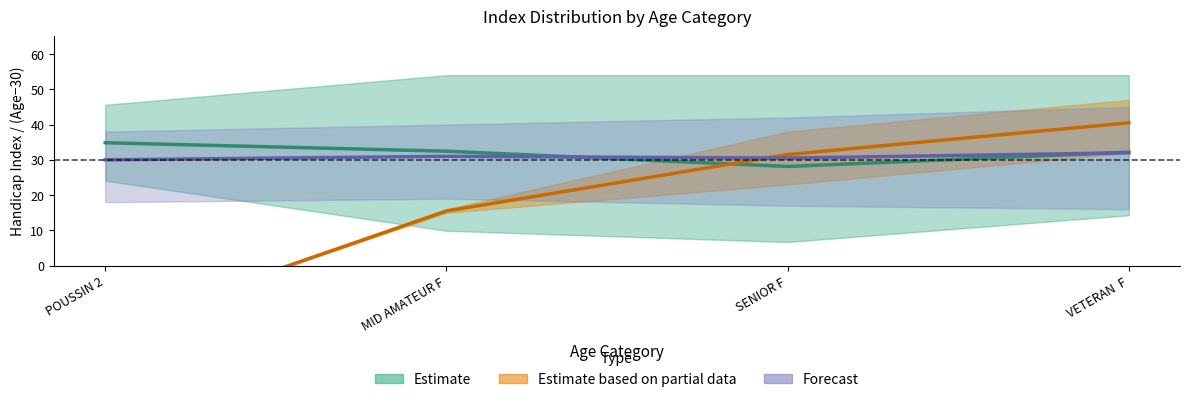

Rank the series at VETERAN  F from lowest to highest value.

Forecast, Estimate (IDX), Estimate based on partial data (Age−30)